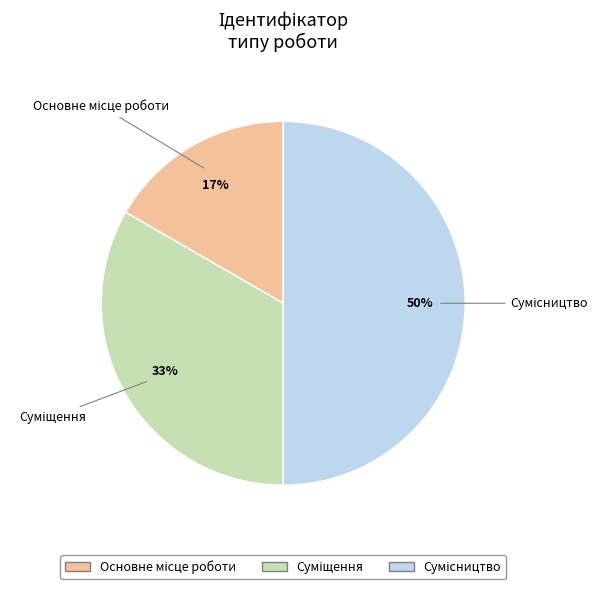

To the nearest percent, what is the difference between the largest and smallest slice percentages?

33%